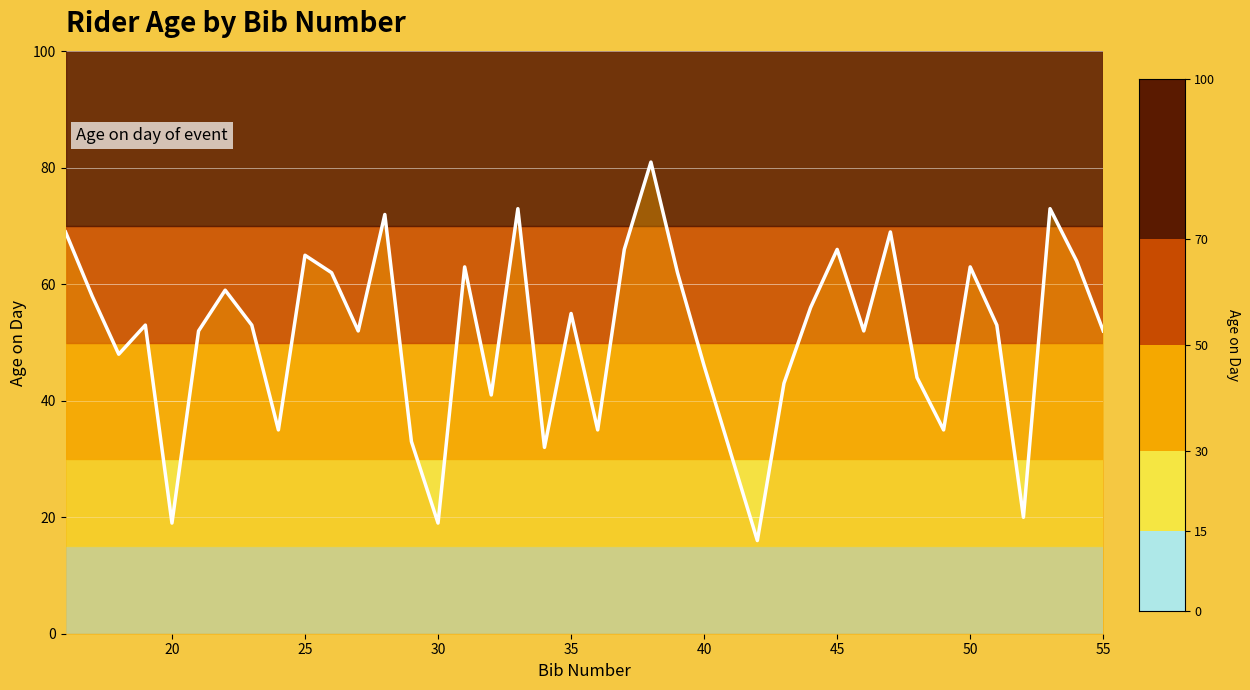

What is the difference between the maximum and minimum values?

65